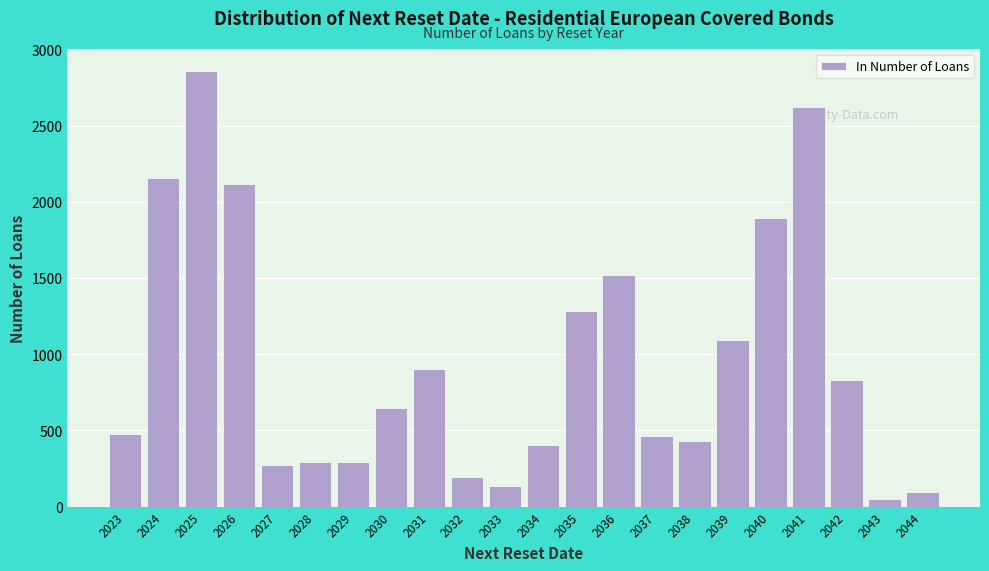

What is the greatest value displayed?

2859